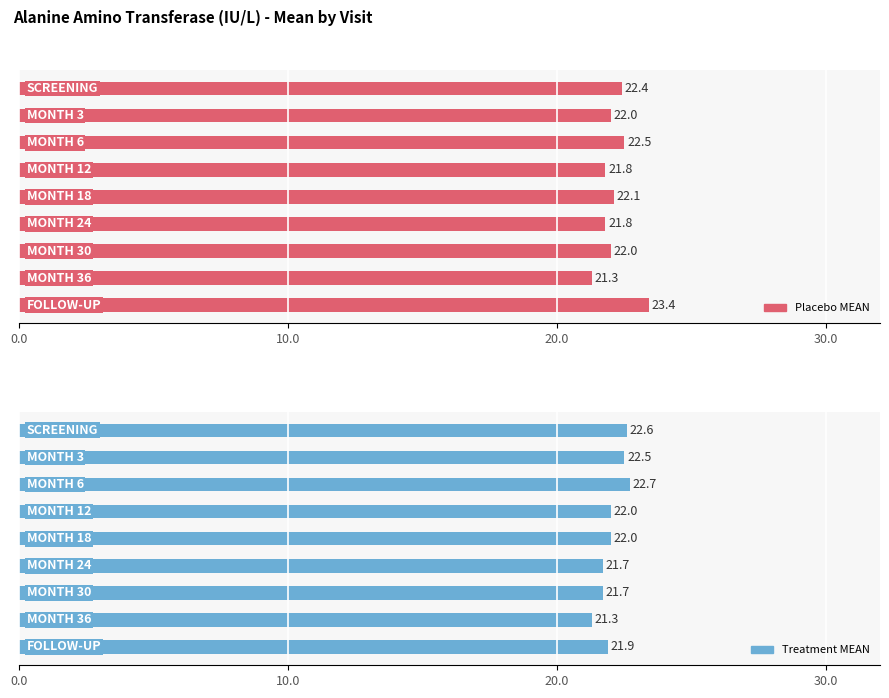

Rank the series by their maximum value, from lowest to highest.

Treatment MEAN, Placebo MEAN